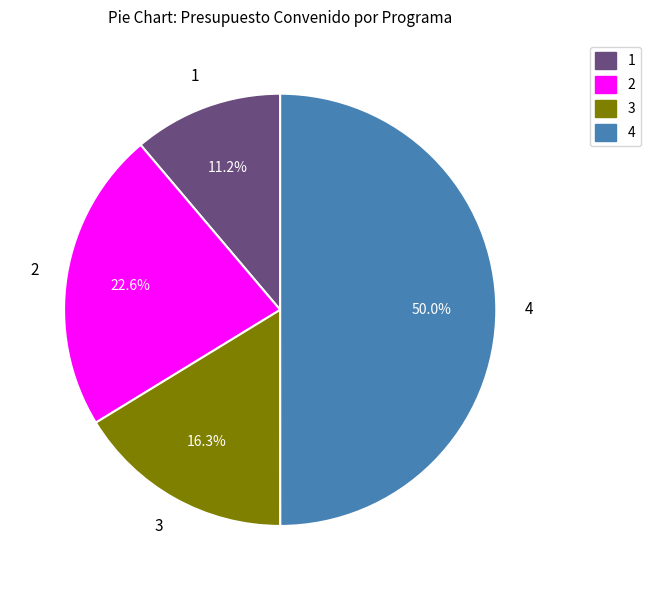

Rank the categories by value from highest to lowest.

4, 2, 3, 1